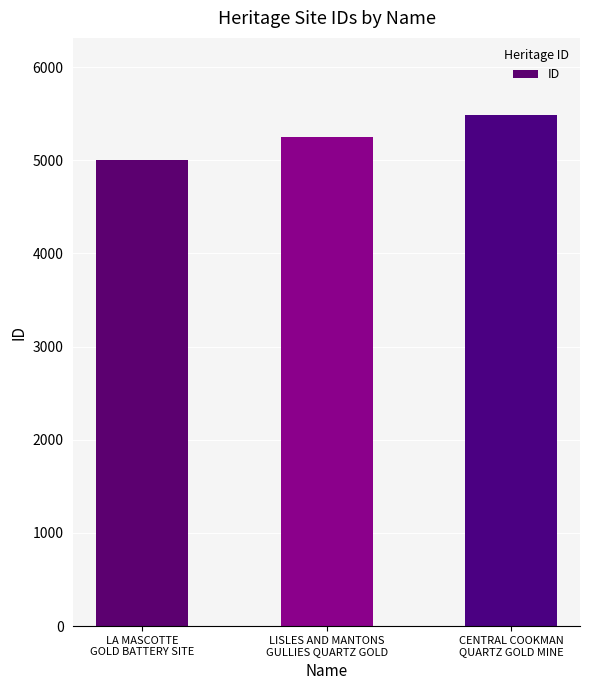

What is the approximate value at LISLES AND MANTONS
GULLIES QUARTZ GOLD, to the nearest 5?

5255